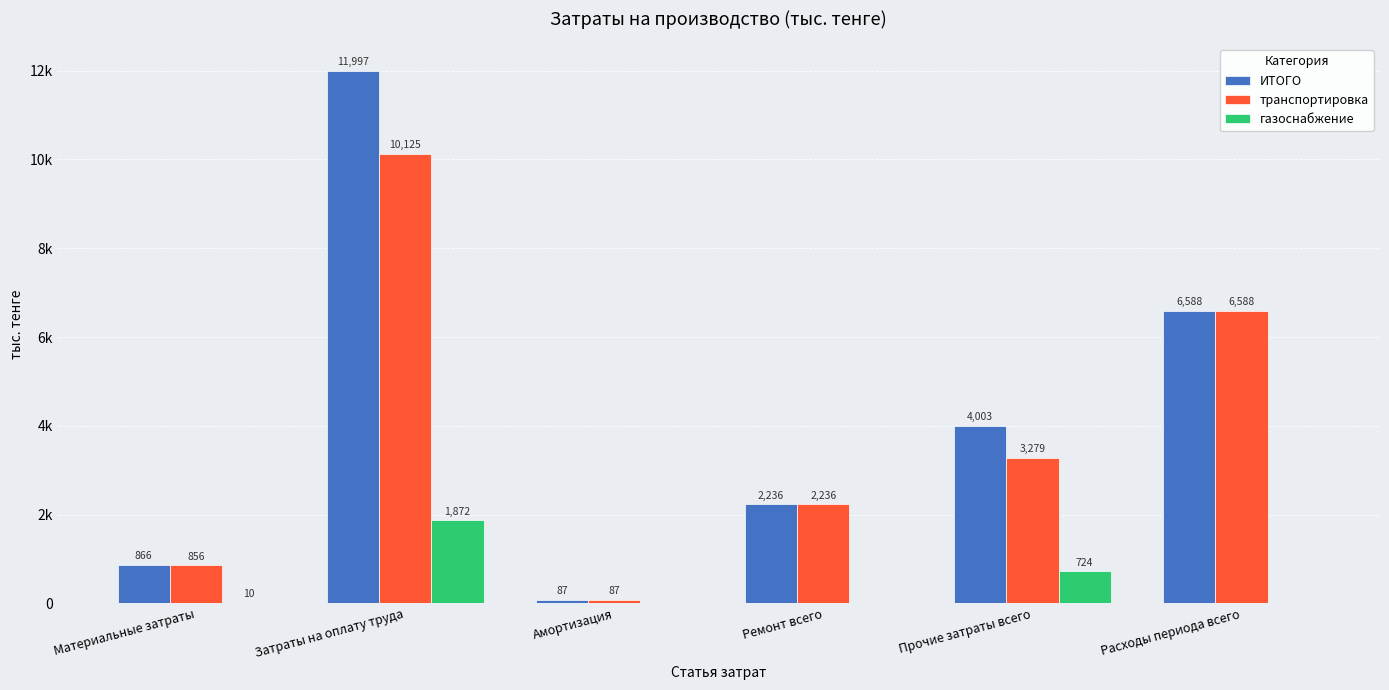

What position from the right is Материальные затраты?

6